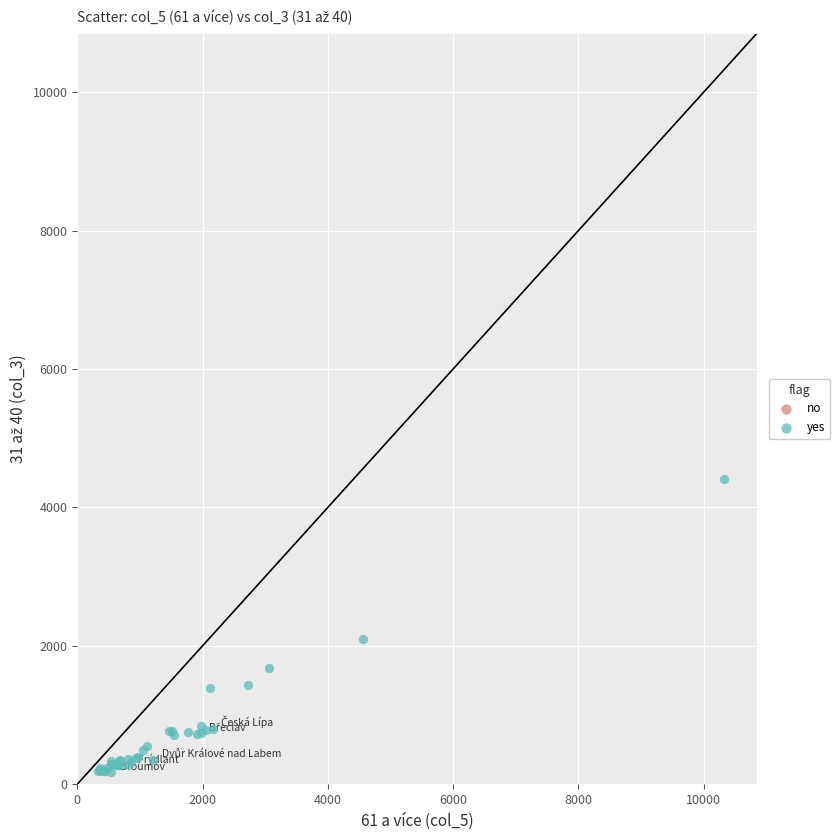

What Y value in the scatter plot is closest to 2293?

2100